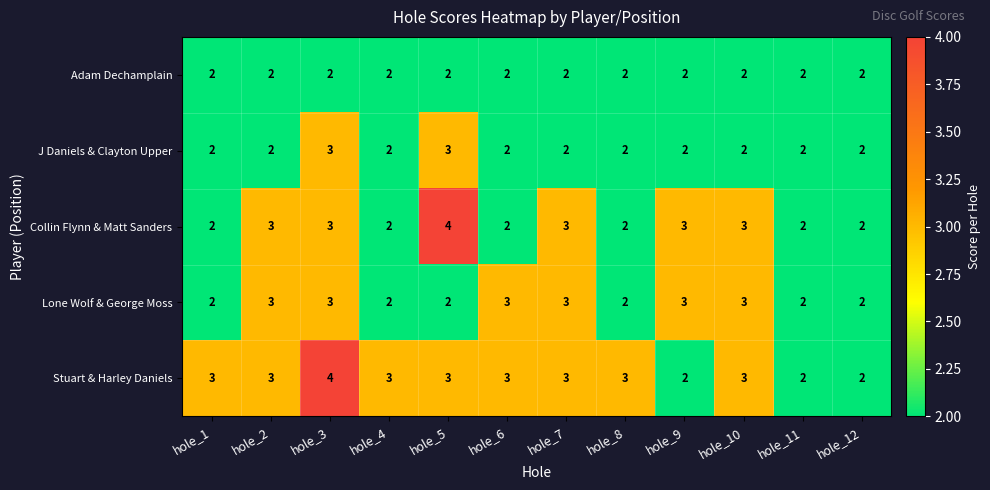

What is the total value across all series at hole_3?

15